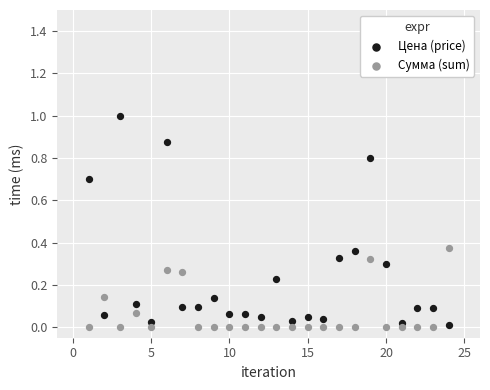

Which series has the widest spread of Y values?

Цена (price)